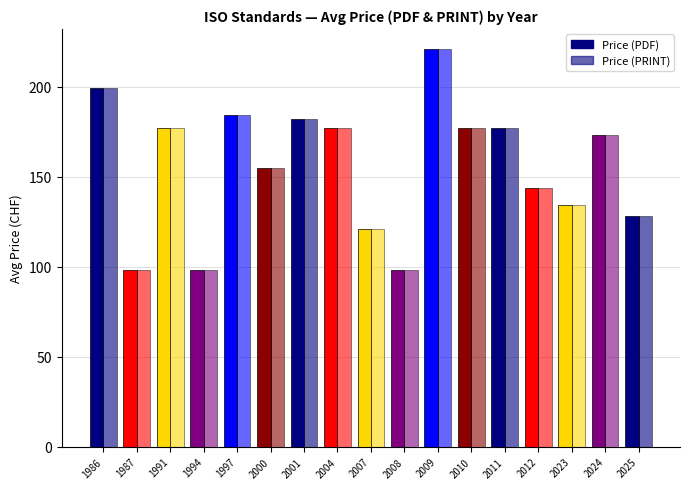

Which series has the largest total across all categories?

Price (PDF)